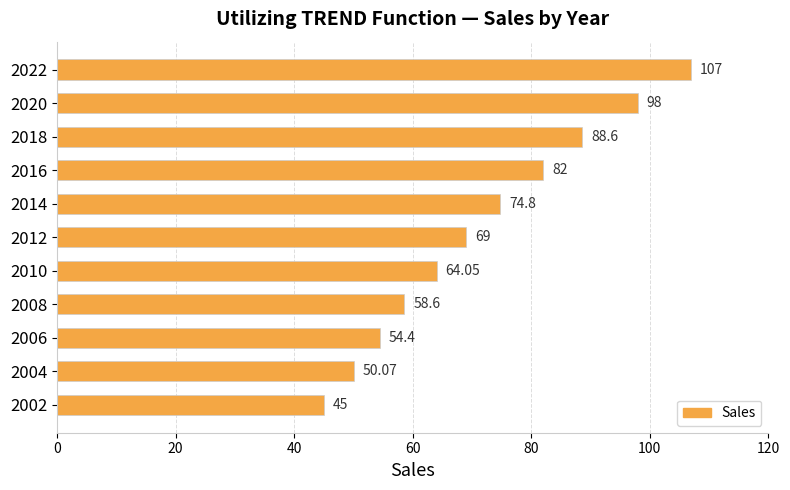

List the labels in order of value, largest first.

2022, 2020, 2018, 2016, 2014, 2012, 2010, 2008, 2006, 2004, 2002